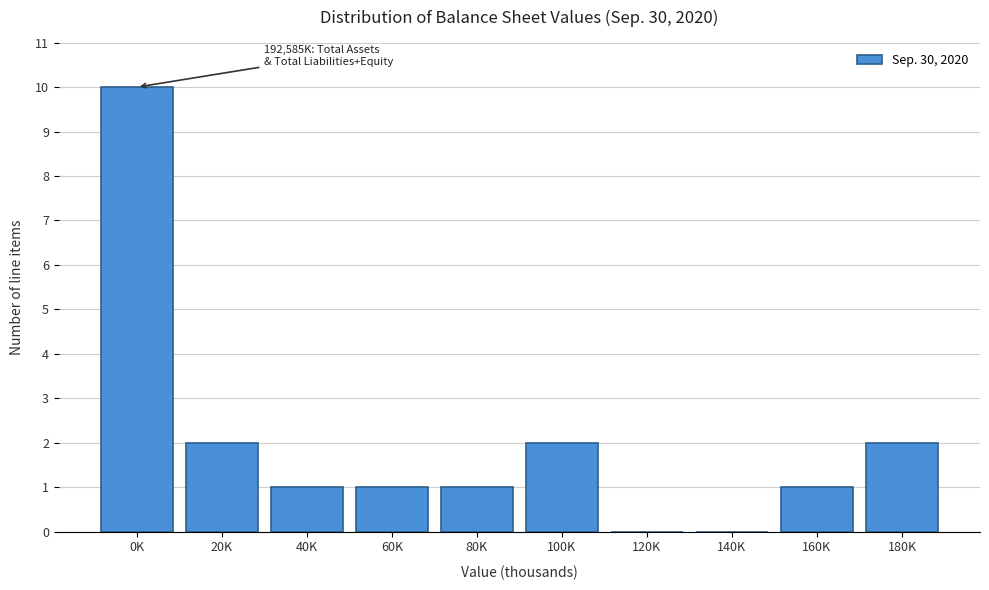

Reading right to left, extract all data points from this chart.

180K=2	160K=1	140K=0	120K=0	100K=2	80K=1	60K=1	40K=1	20K=2	0K=10